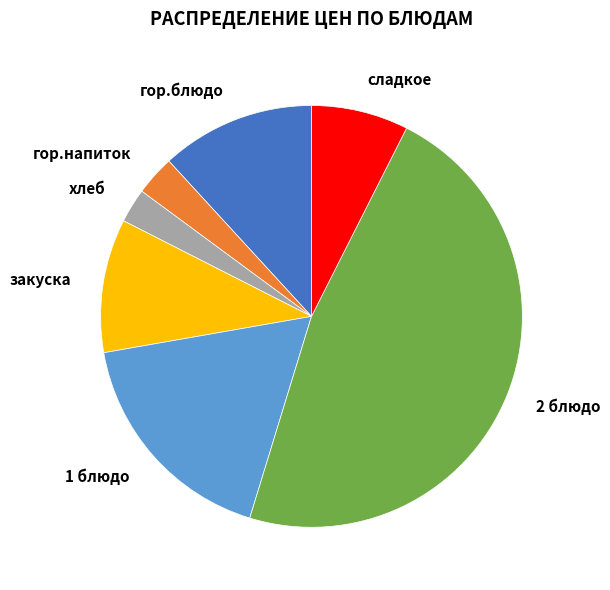

Between 2 блюдо and гор.блюдо, which is larger?

2 блюдо